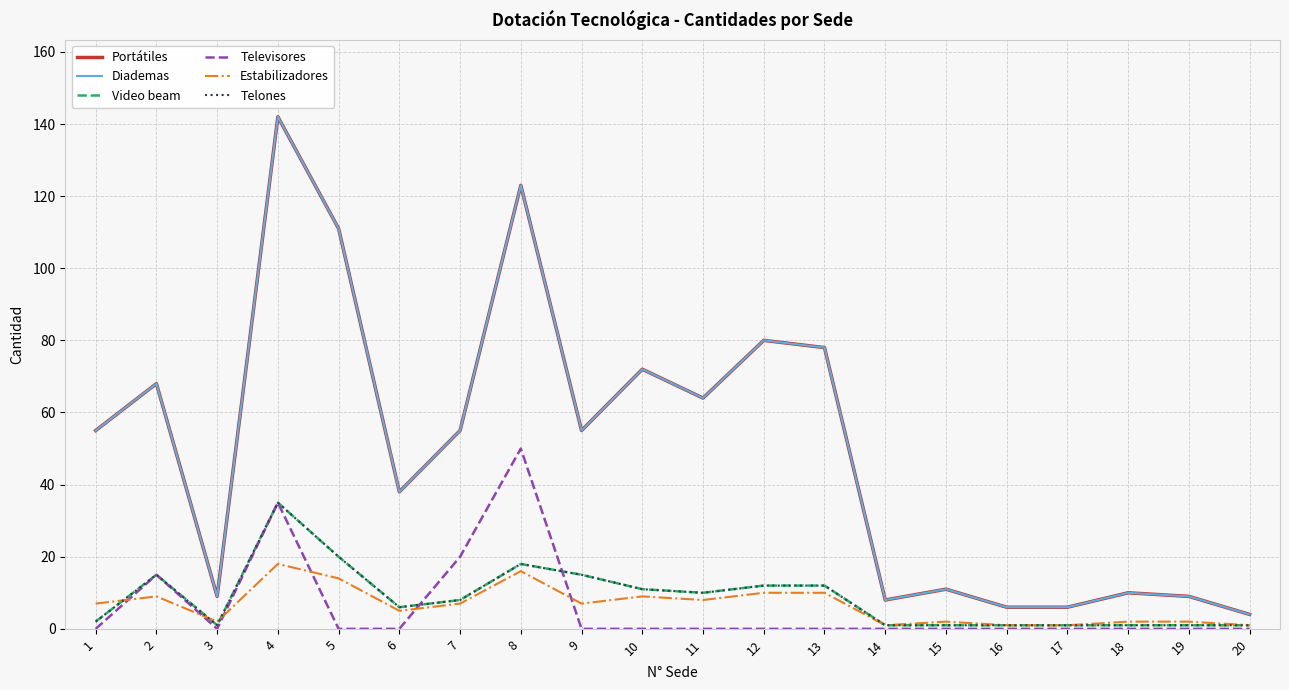

Does the chart have visible grid lines?

Yes